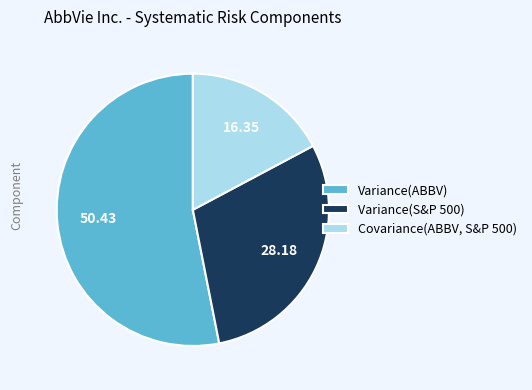

Which category has the biggest portion of the pie?

Variance(ABBV)